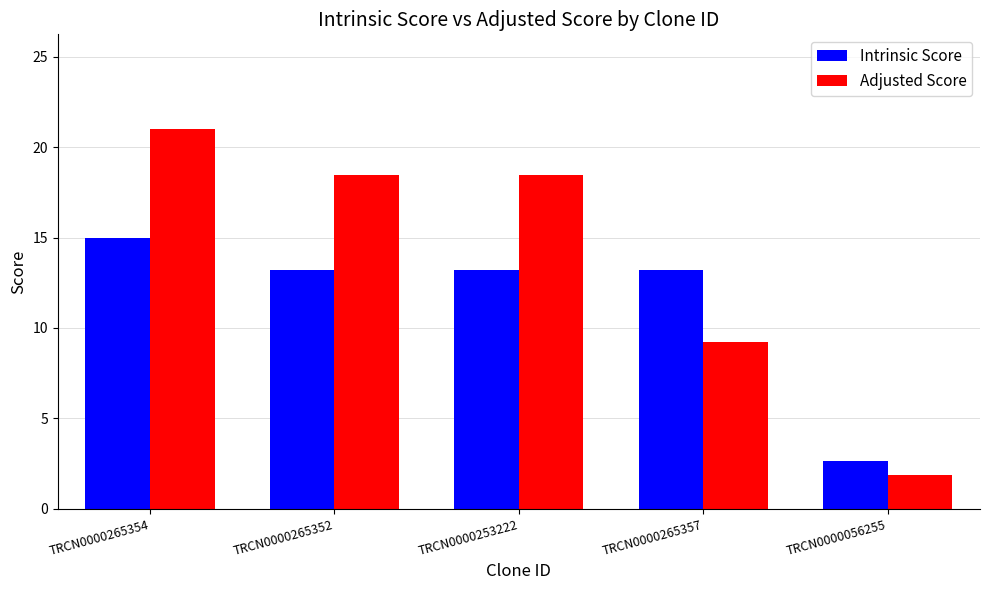

What is the value of the Intrinsic Score bar at the 1st from the left?

15.0